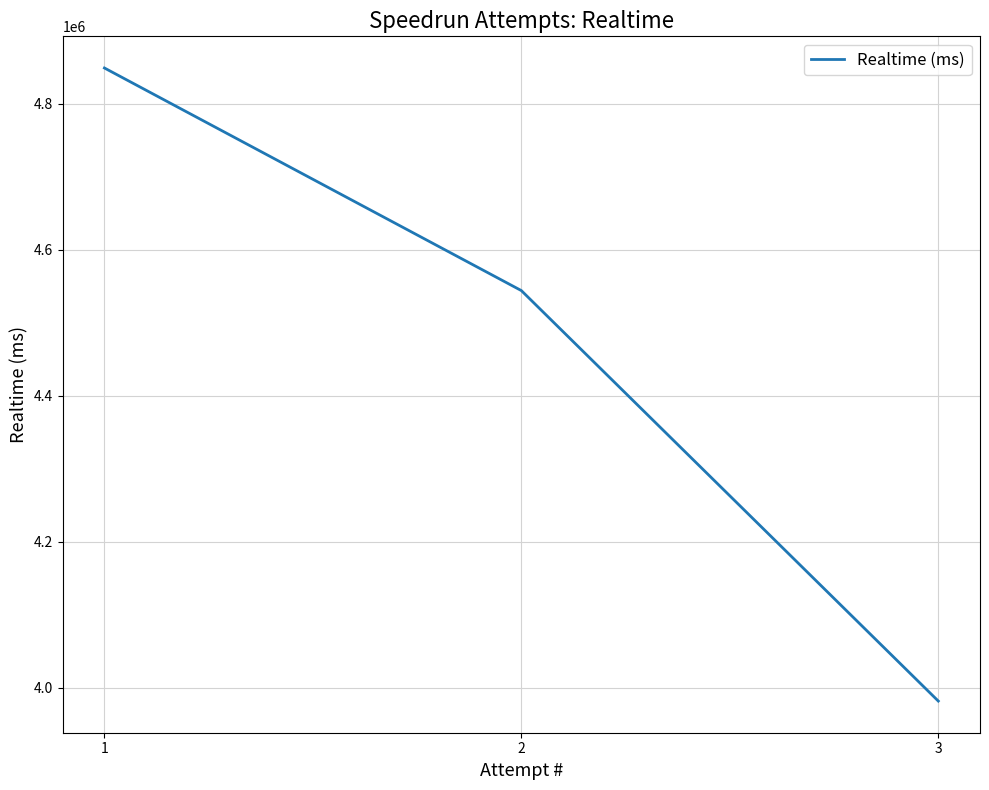

The chart shows a value of 1330286 at 2. True or false?

False